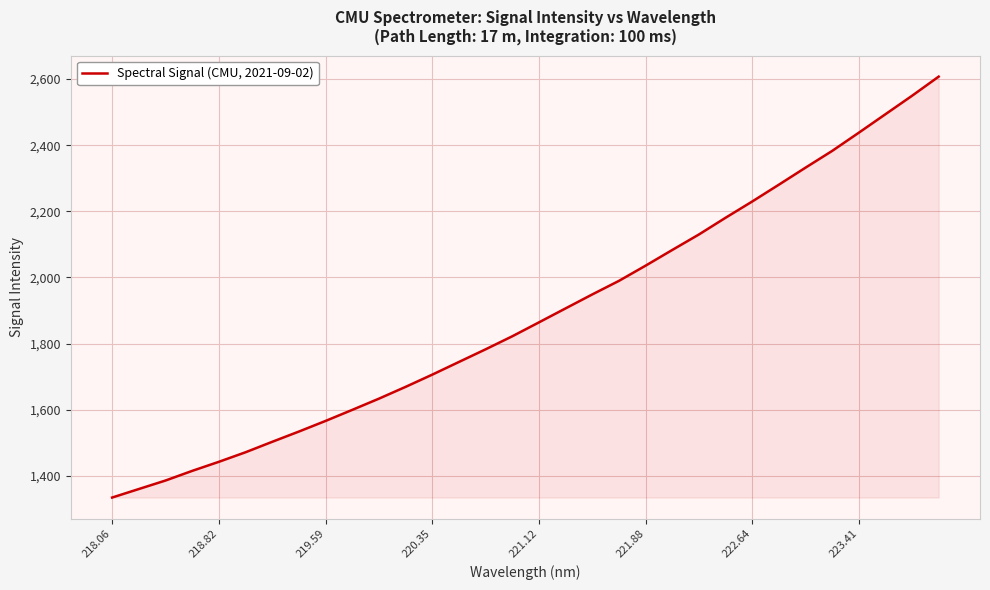

What is the difference between the maximum and minimum values?

1273.2